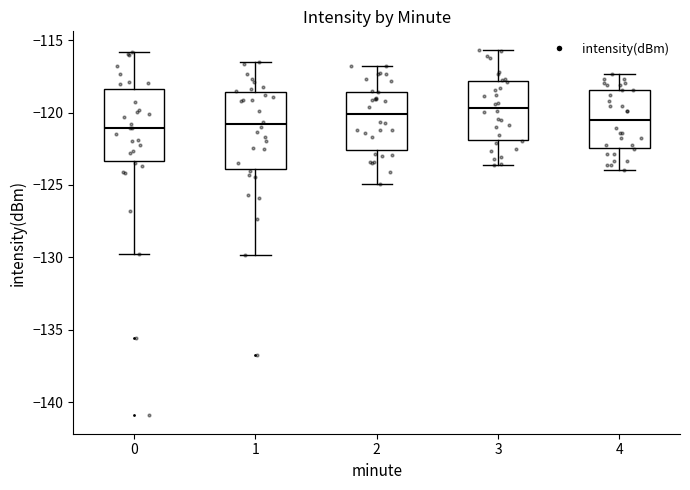

Reading left to right, transcribe this box plot: for each box, give where its median line is, the range the box spans, and where its two whiskers end, as read against the y-axis. The values are not printed on the chart, so give them approximately, as read against the axis.

0: median -121.0, box -123.5 to -118.5, whiskers -130.0 to -116.0
1: median -121.0, box -124.0 to -118.5, whiskers -130.0 to -116.5
2: median -120.0, box -122.5 to -118.5, whiskers -125.0 to -117.0
3: median -119.5, box -122.0 to -118.0, whiskers -123.5 to -115.5
4: median -120.5, box -122.5 to -118.5, whiskers -124.0 to -117.5